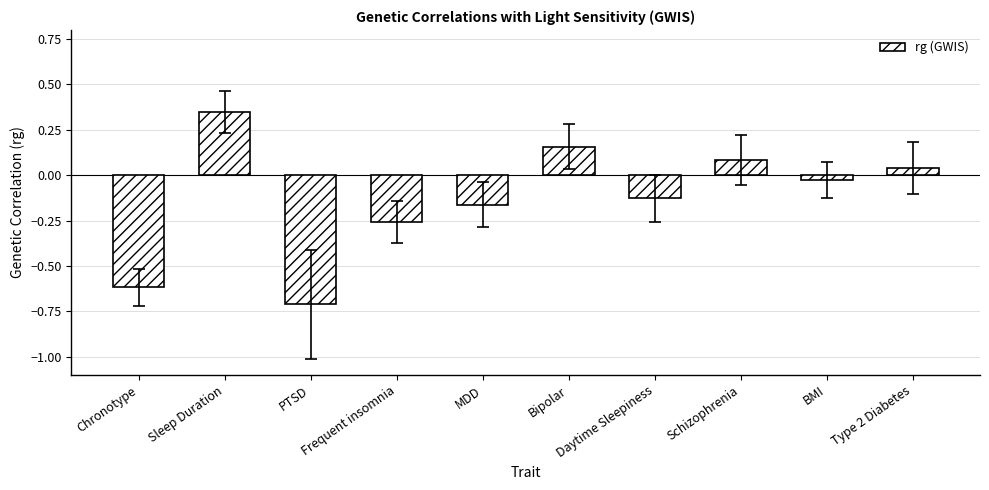

How many data points does each series have?

10